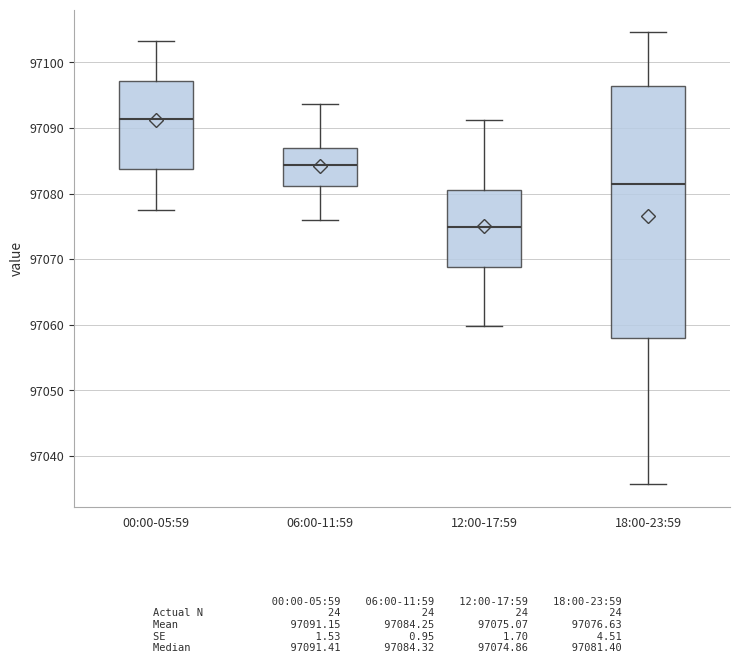

Which box has the lowest median line?

12:00-17:59